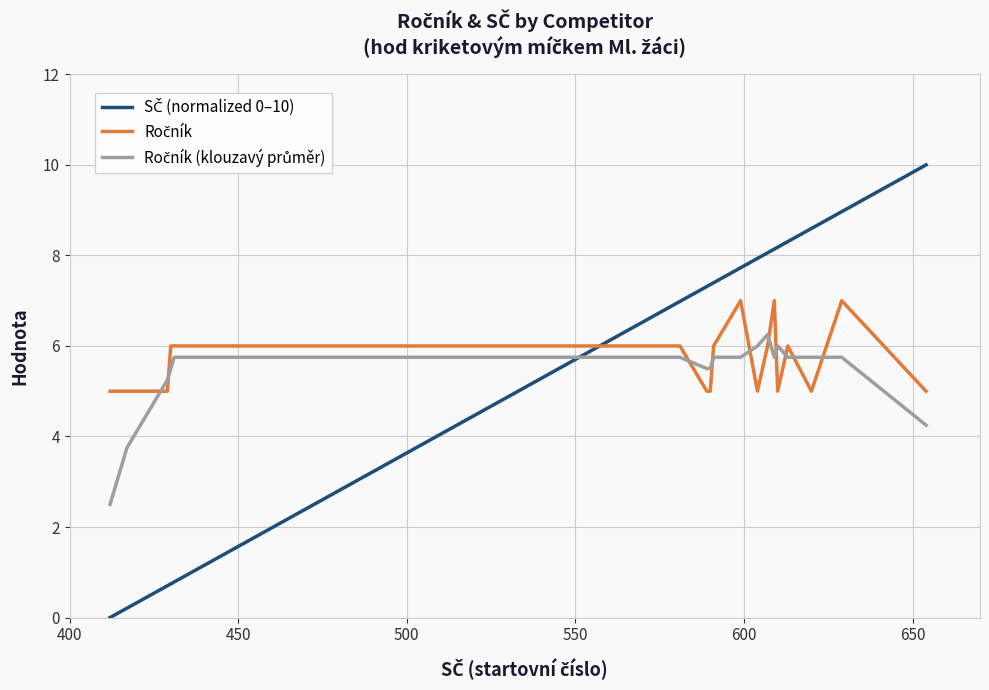

What is the maximum value shown in the chart?

10.0